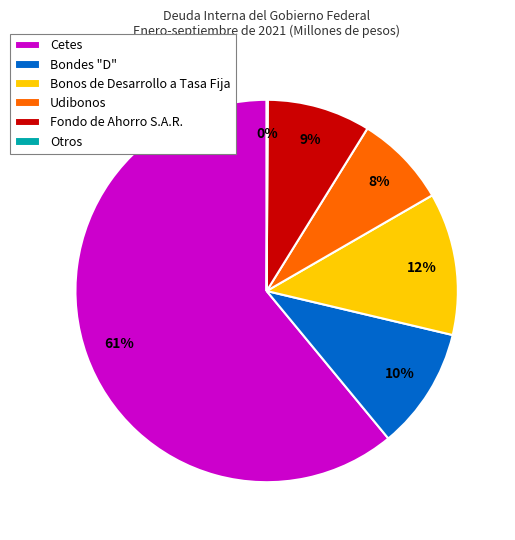

Which slice represents more than half of the pie?

Cetes